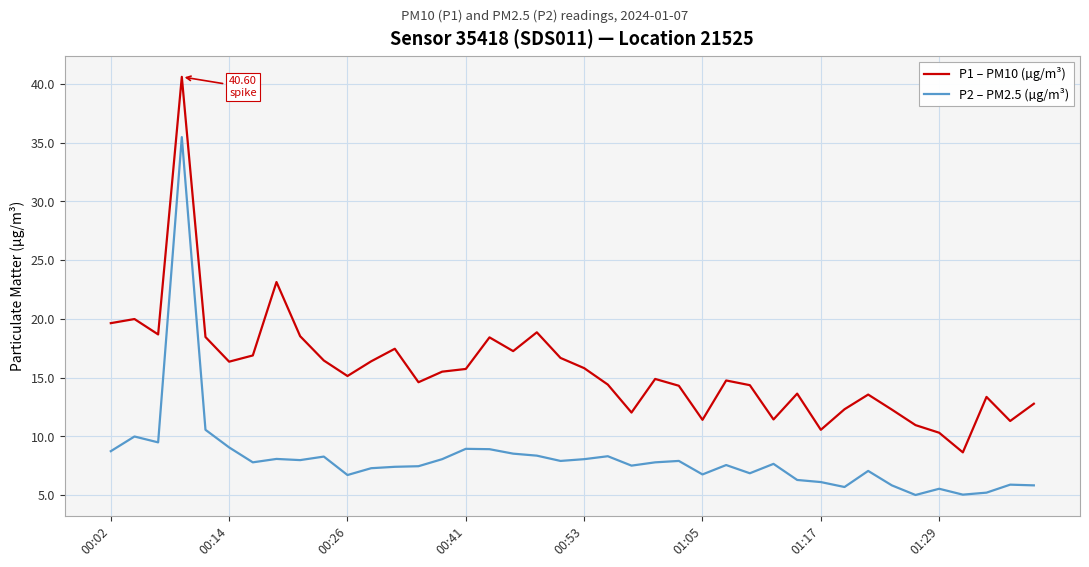

Which series has the largest range (max minus min)?

P1 – PM10 (µg/m³)